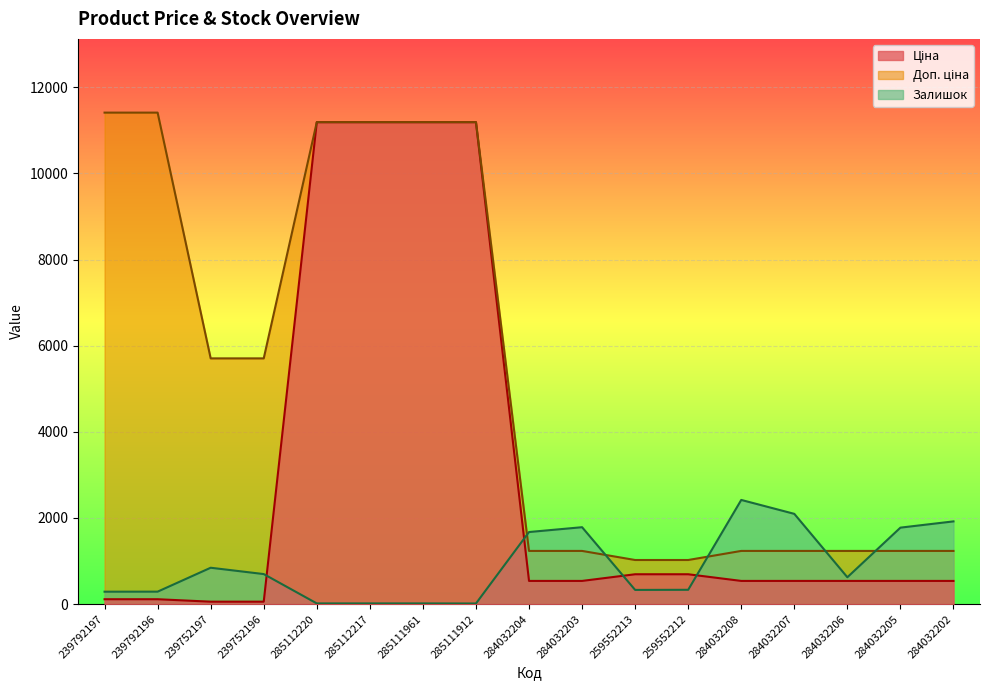

Rank the series by their maximum value, from highest to lowest.

Доп. ціна, Ціна, Залишок